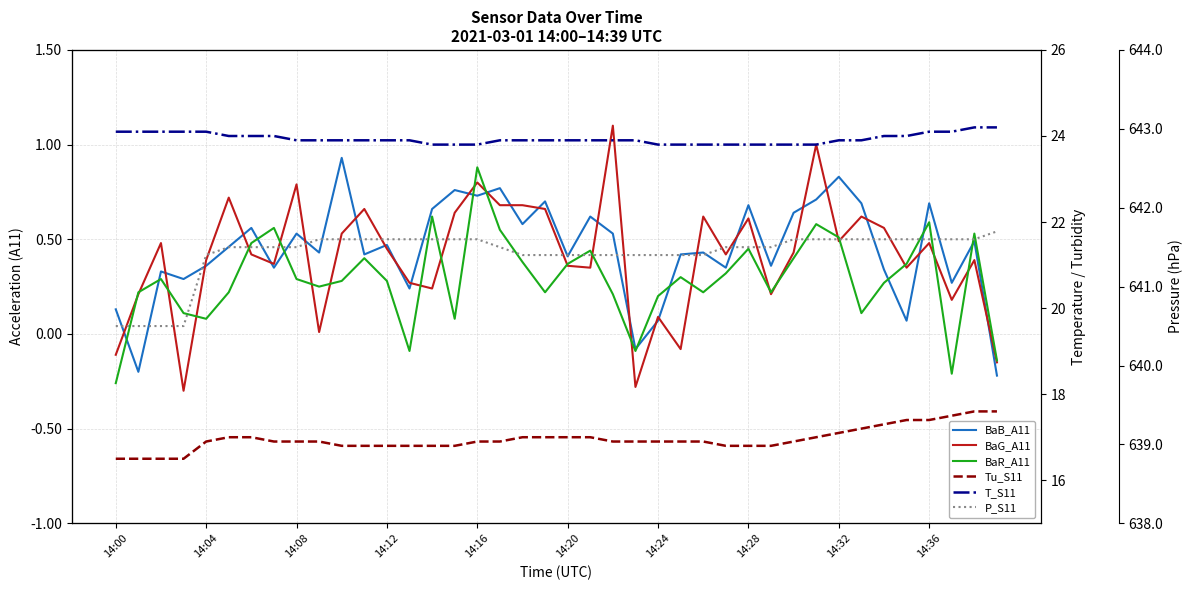

What are all the series names shown in the legend?

BaB_A11, BaG_A11, BaR_A11, Tu_S11, T_S11, P_S11